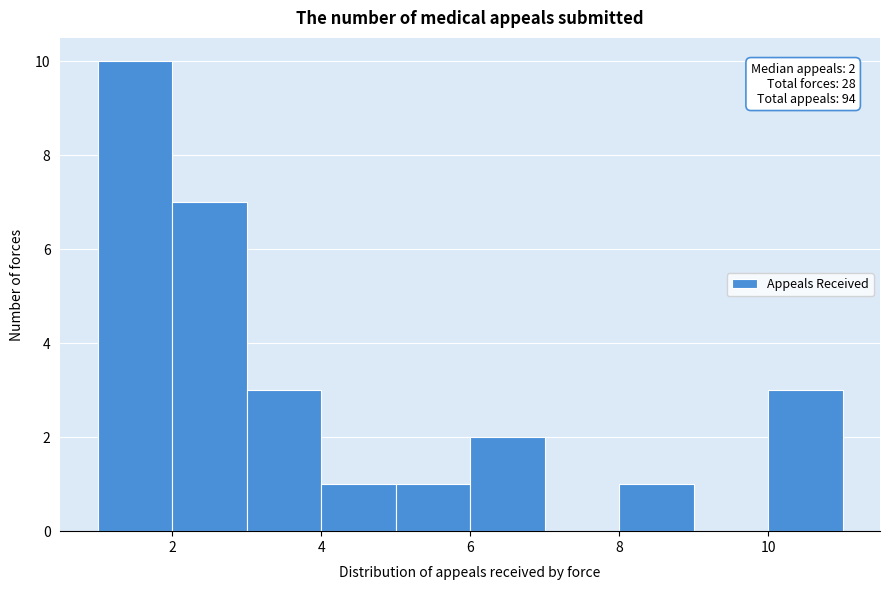

Which range on the x-axis has the tallest bar?

1 to 2